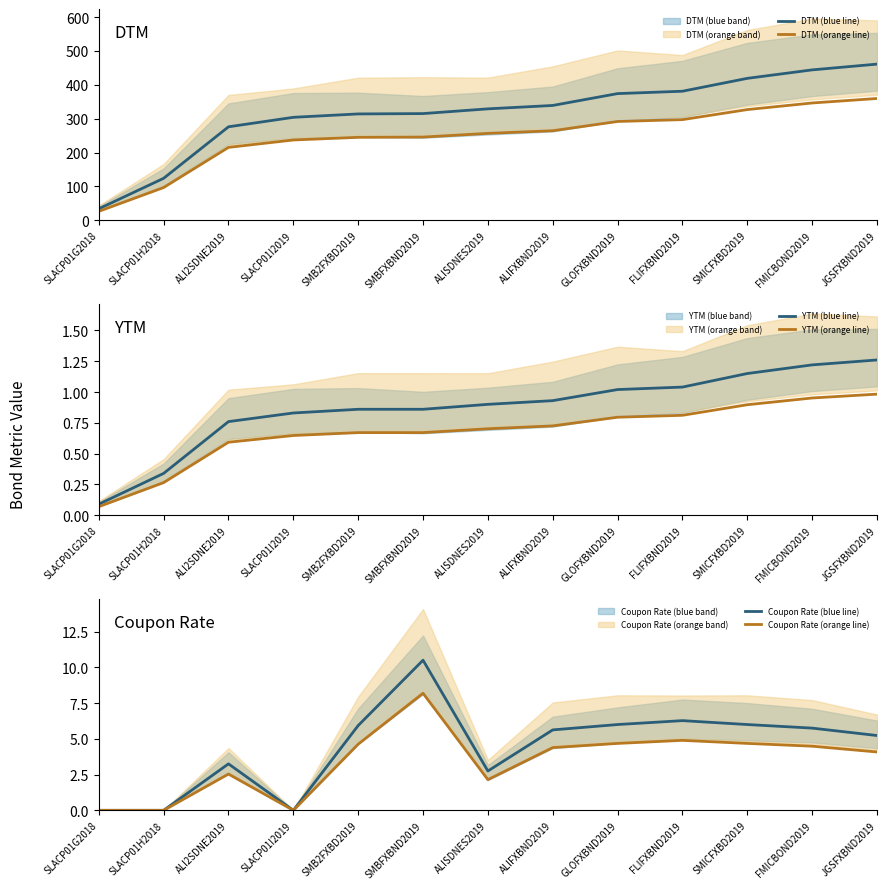

Is it true that DTM (blue line) equals 474.2 at ALISDNES2019?

False